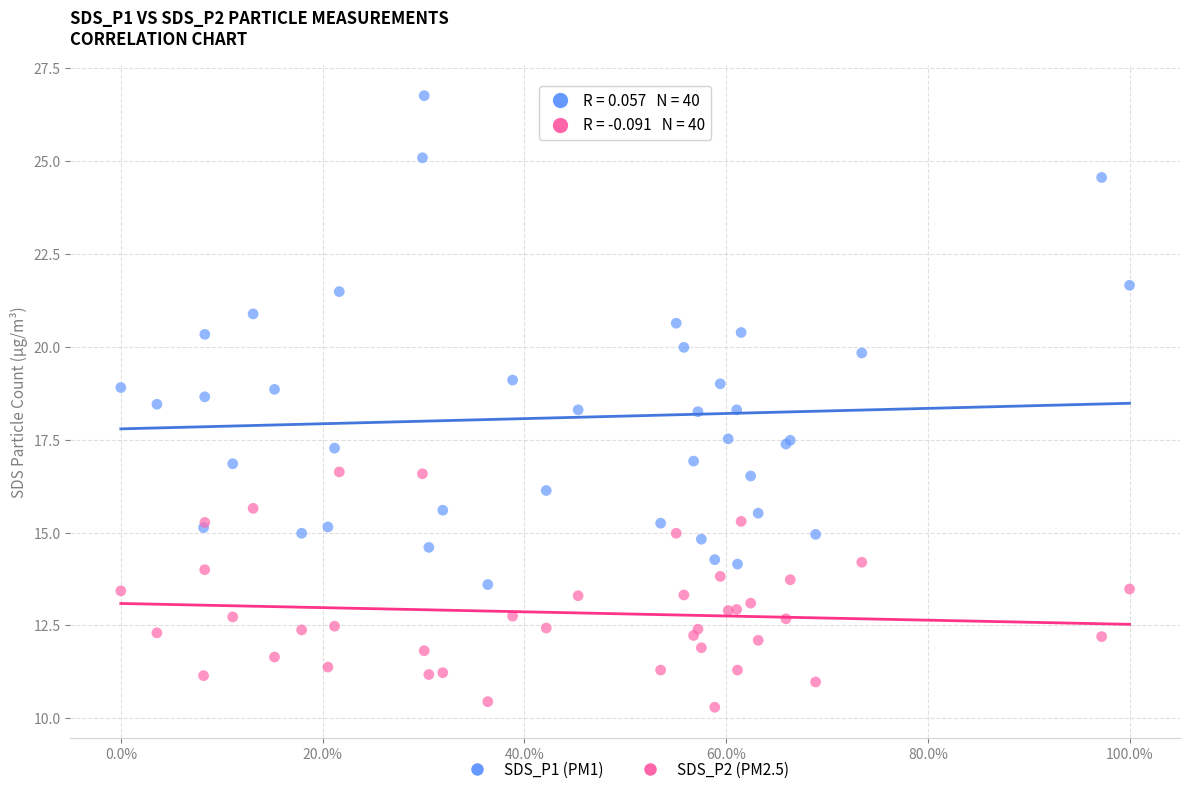

Which series has the widest spread of Y values?

SDS_P1 (PM1)